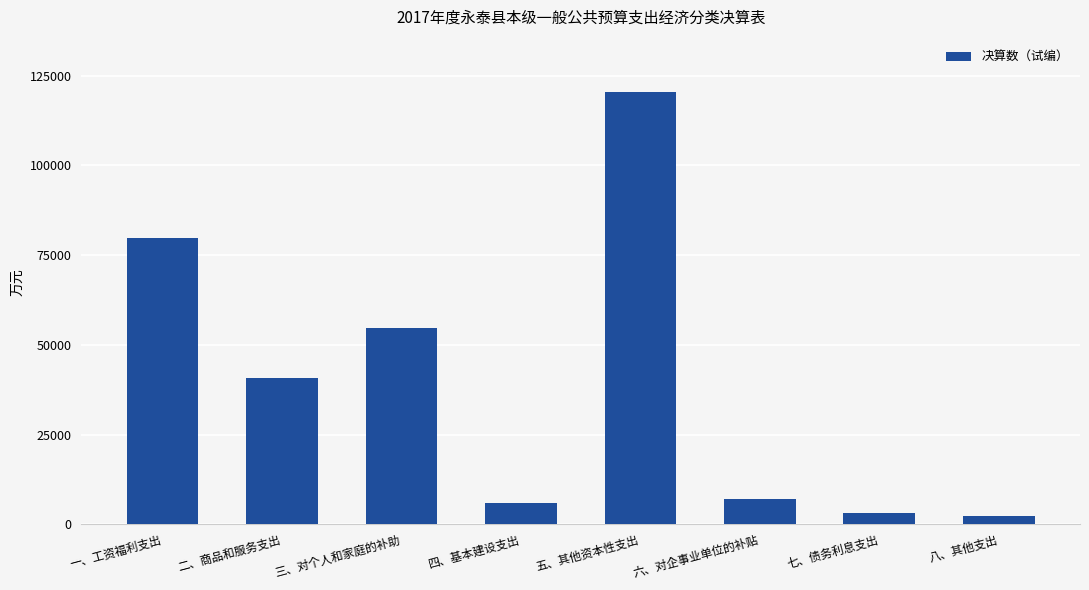

True or false: the data shows 96882 at 三、对个人和家庭的补助.

False